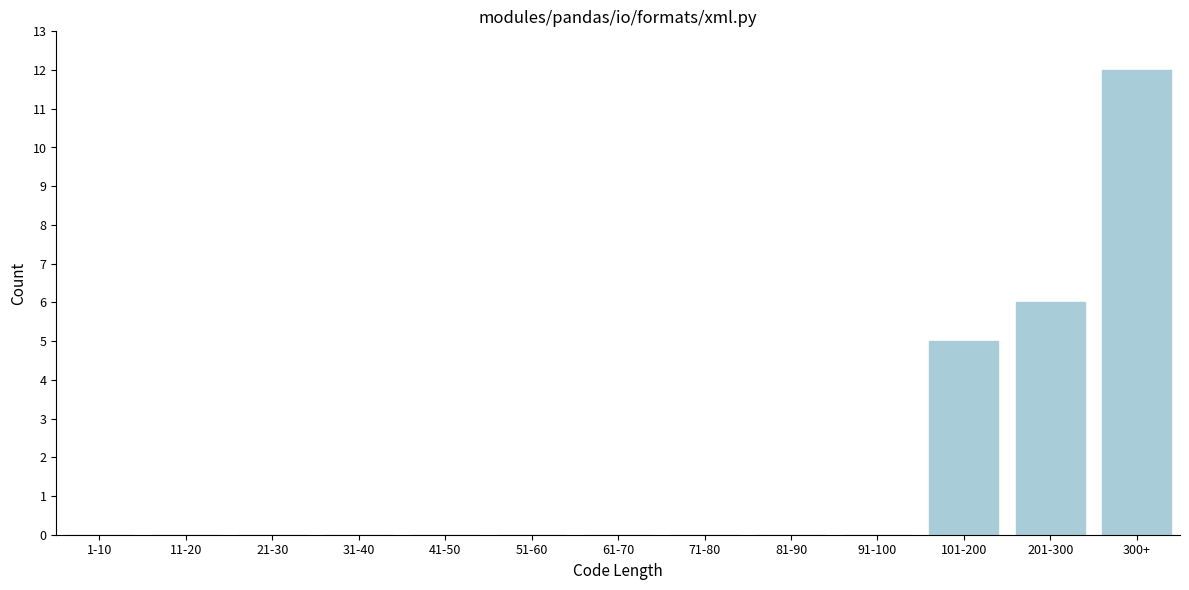

Reading right to left, transcribe all the data shown in this chart.

300+=12	201-300=6	101-200=5	91-100=0	81-90=0	71-80=0	61-70=0	51-60=0	41-50=0	31-40=0	21-30=0	11-20=0	1-10=0